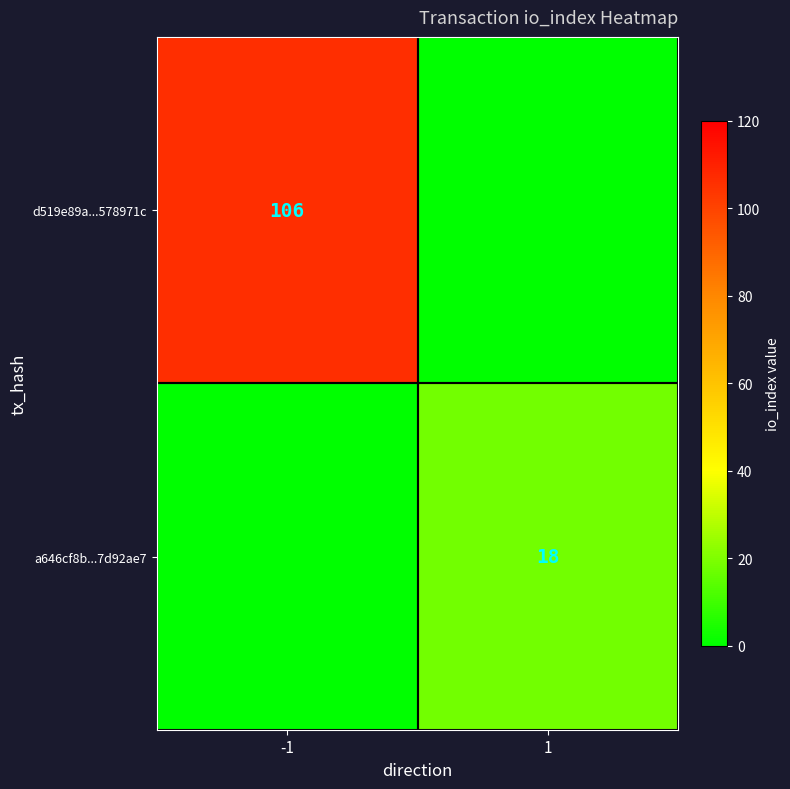

Is the value of a646cf8b...7d92ae7 at 1 greater than the value of d519e89a...578971c at -1?

No